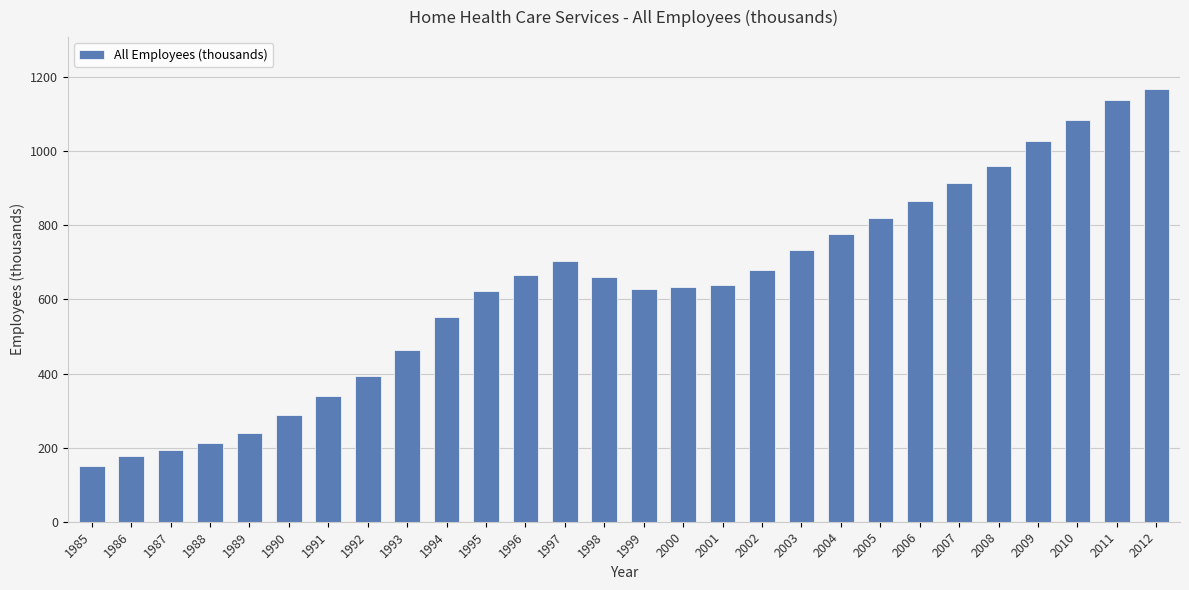

Where does the data first go above 659?

1996